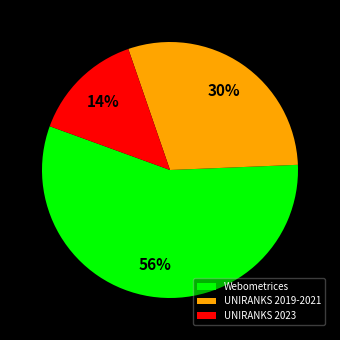

What is the smallest slice in the pie chart?

UNIRANKS 2023